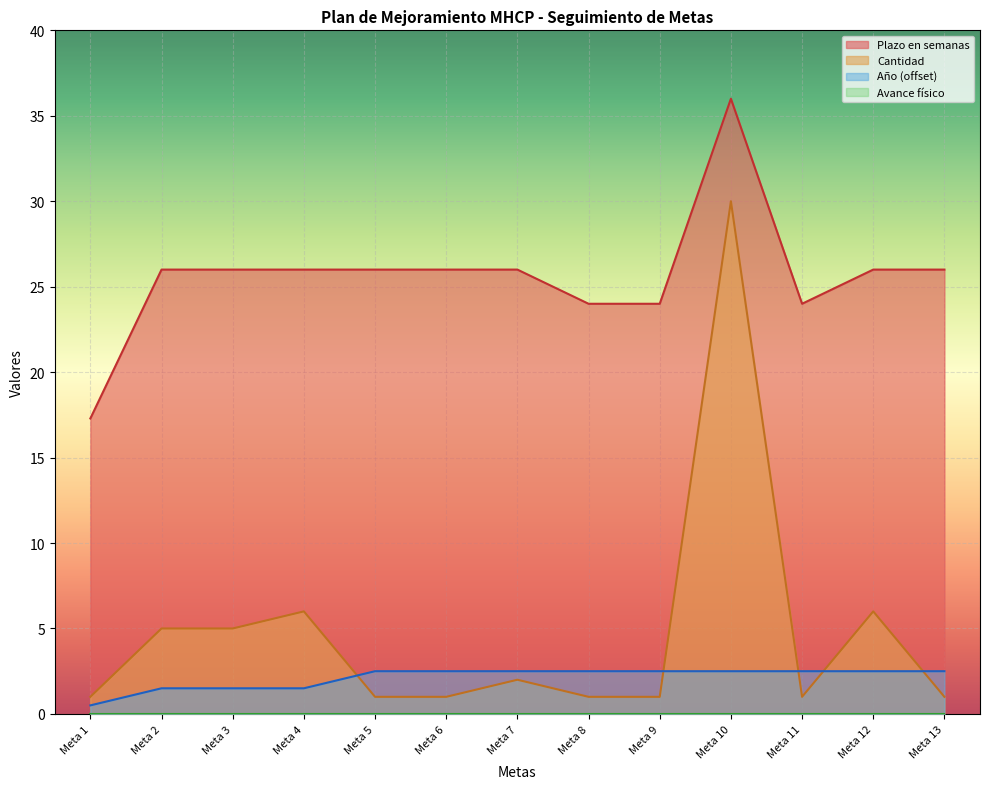

What is the difference between the maximum and minimum values in the Año series?

2.0